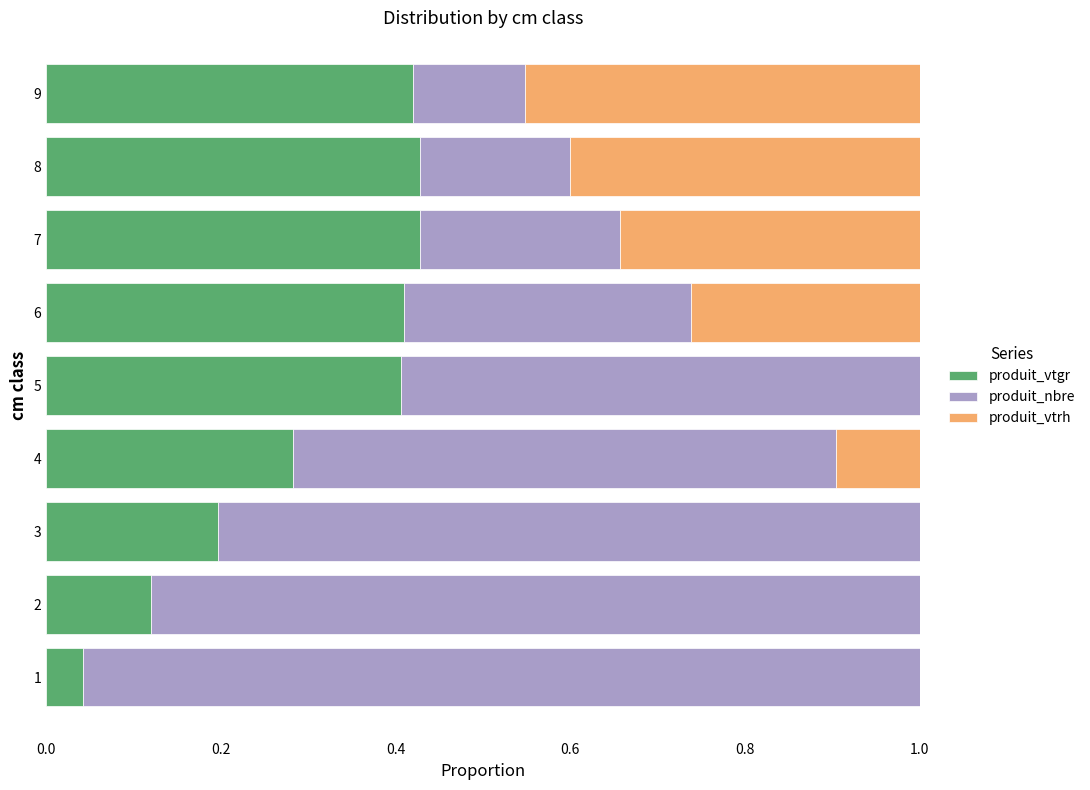

The value of produit_vtgr at 6 is 0.2. True or false?

False